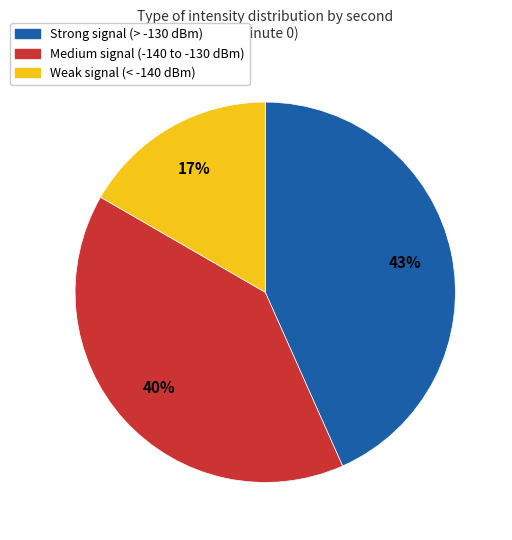

Is there a majority slice in this chart?

No